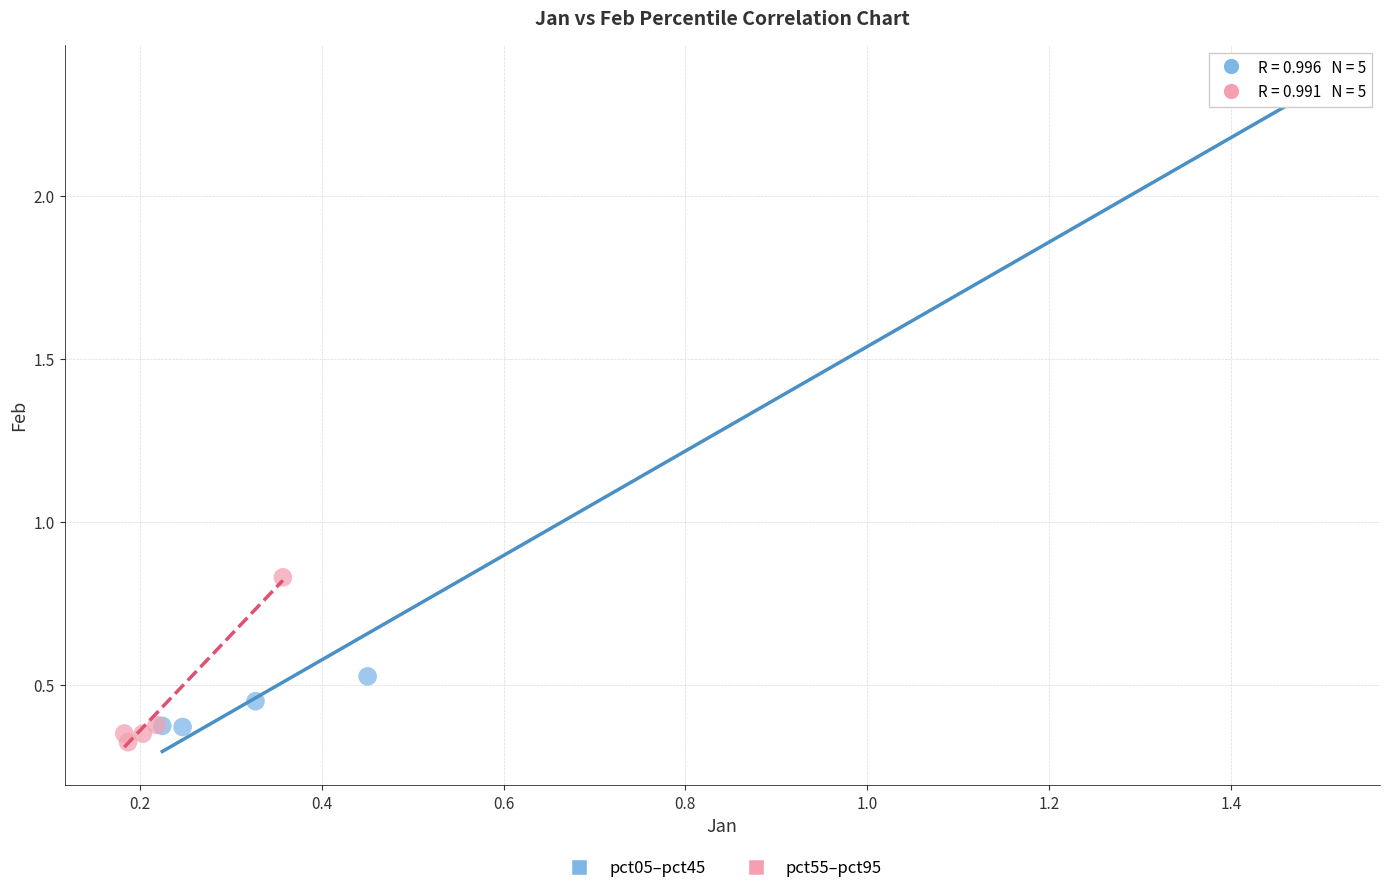

Which series reaches the maximum Y coordinate?

pct05–pct45